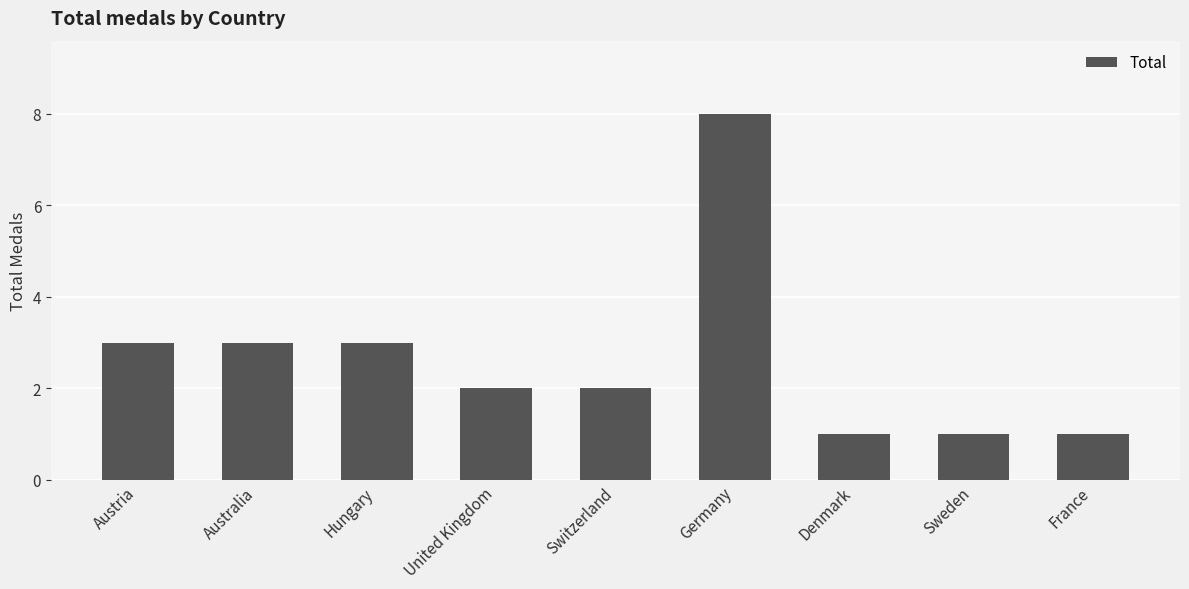

What is the greatest value displayed?

8